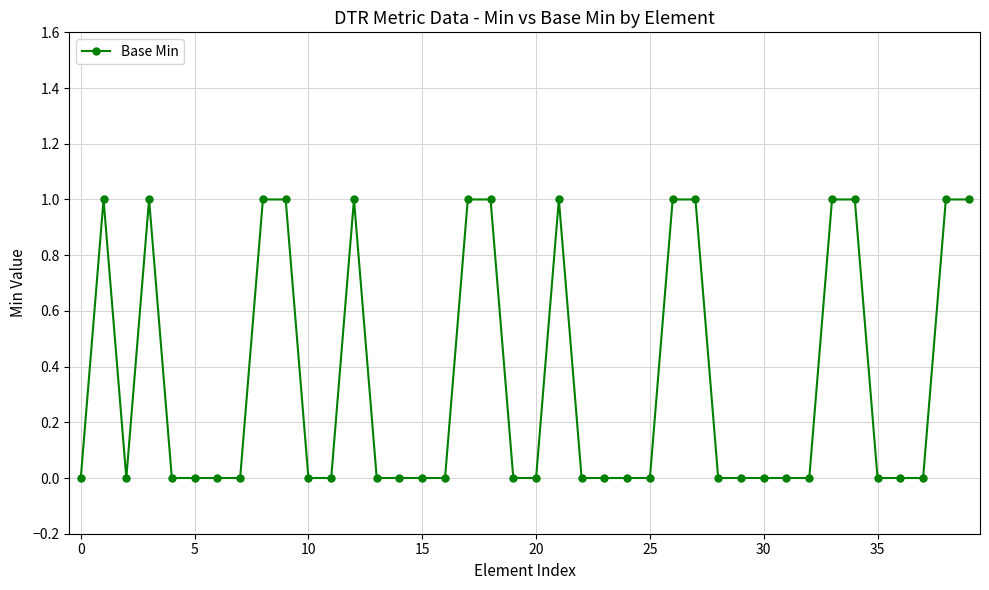

Reading left to right, extract all data points from this chart.

0	1	0	1	0	0	0	0	1	1	0	0	1	0	0	0	0	1	1	0	0	1	0	0	0	0	1	1	0	0	0	0	0	1	1	0	0	0	1	1